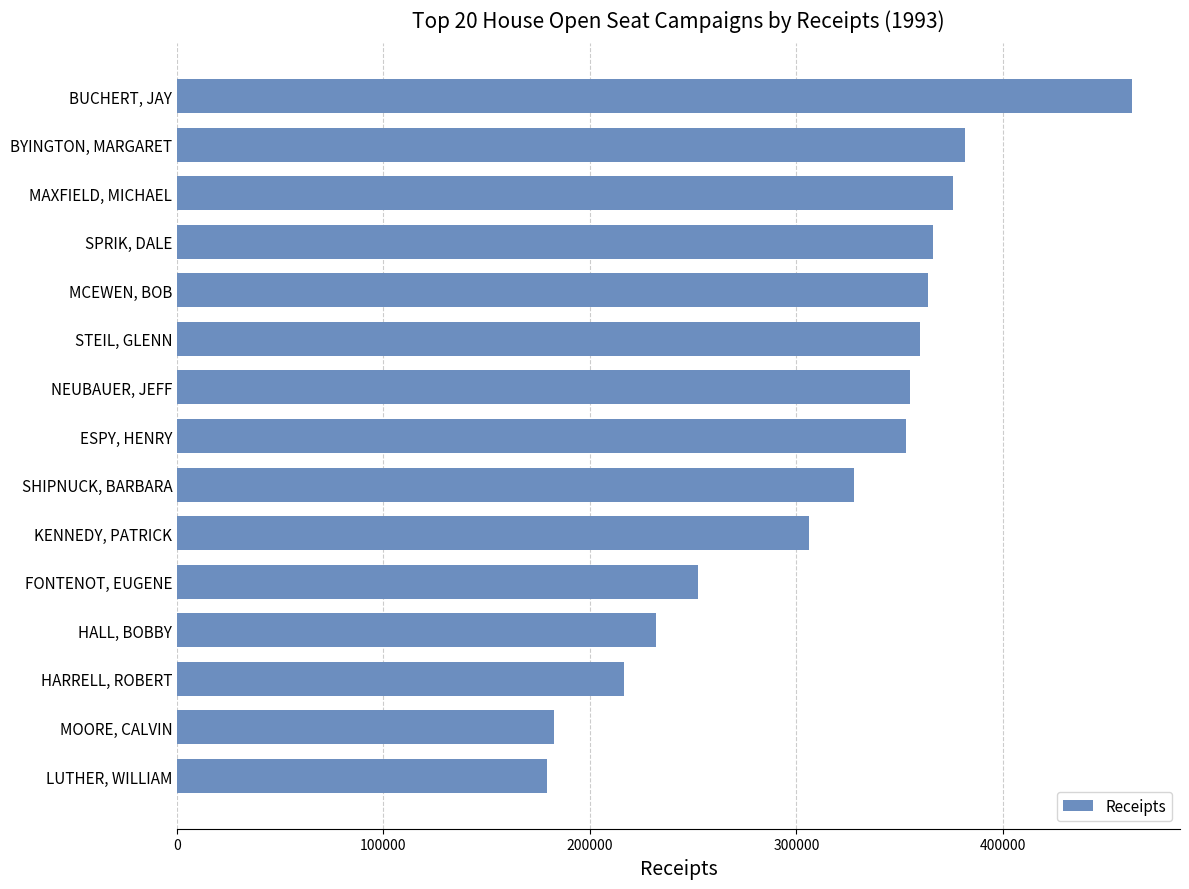

The value at NEUBAUER, JEFF is 169672. True or false?

False